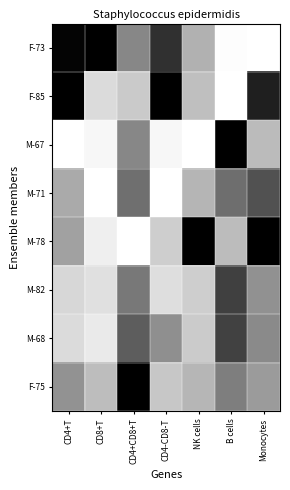

Reading left to right, what are all the values shown in this chart?

F-73: CD4+T=1.0	CD8+T=1.0	CD4+CD8+T=0.5	CD4-CD8-T=0.8	NK cells=0.3	B cells=0.0	Monocytes=0.0
F-85: CD4+T=1.0	CD8+T=0.1	CD4+CD8+T=0.2	CD4-CD8-T=1.0	NK cells=0.3	B cells=0.0	Monocytes=0.9
M-67: CD4+T=0.0	CD8+T=0.0	CD4+CD8+T=0.5	CD4-CD8-T=0.0	NK cells=0.0	B cells=1.0	Monocytes=0.3
M-71: CD4+T=0.3	CD8+T=0.0	CD4+CD8+T=0.6	CD4-CD8-T=0.0	NK cells=0.3	B cells=0.6	Monocytes=0.7
M-78: CD4+T=0.4	CD8+T=0.1	CD4+CD8+T=0.0	CD4-CD8-T=0.2	NK cells=1.0	B cells=0.3	Monocytes=1.0
M-82: CD4+T=0.2	CD8+T=0.1	CD4+CD8+T=0.5	CD4-CD8-T=0.1	NK cells=0.2	B cells=0.7	Monocytes=0.4
M-68: CD4+T=0.1	CD8+T=0.1	CD4+CD8+T=0.6	CD4-CD8-T=0.4	NK cells=0.2	B cells=0.7	Monocytes=0.5
F-75: CD4+T=0.4	CD8+T=0.3	CD4+CD8+T=1.0	CD4-CD8-T=0.2	NK cells=0.3	B cells=0.5	Monocytes=0.4